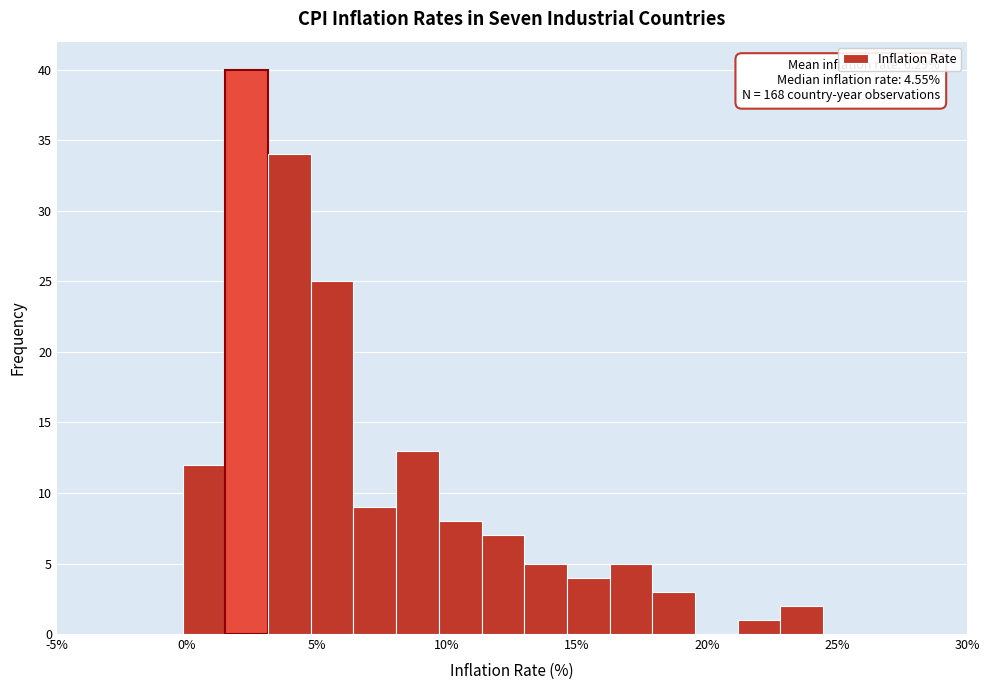

Around what value on the x-axis is the tallest bar? Give the approximate position of its centre, as read against the axis.

2.5